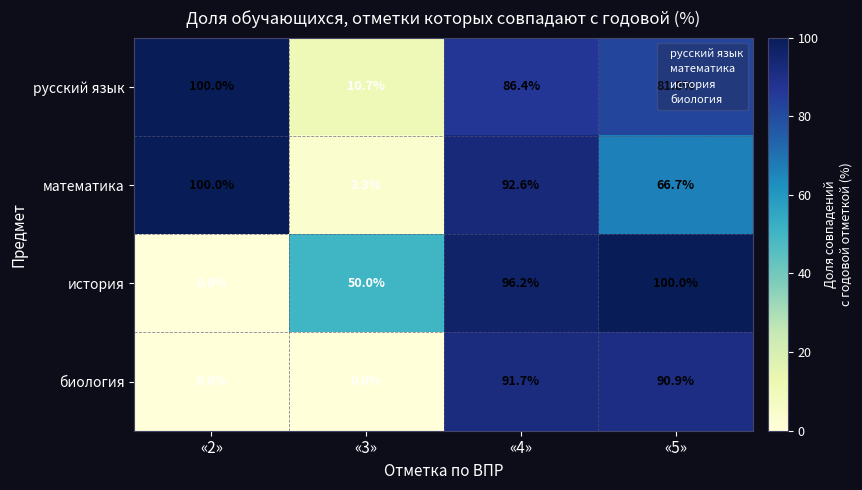

What is the maximum value for биология?

91.7